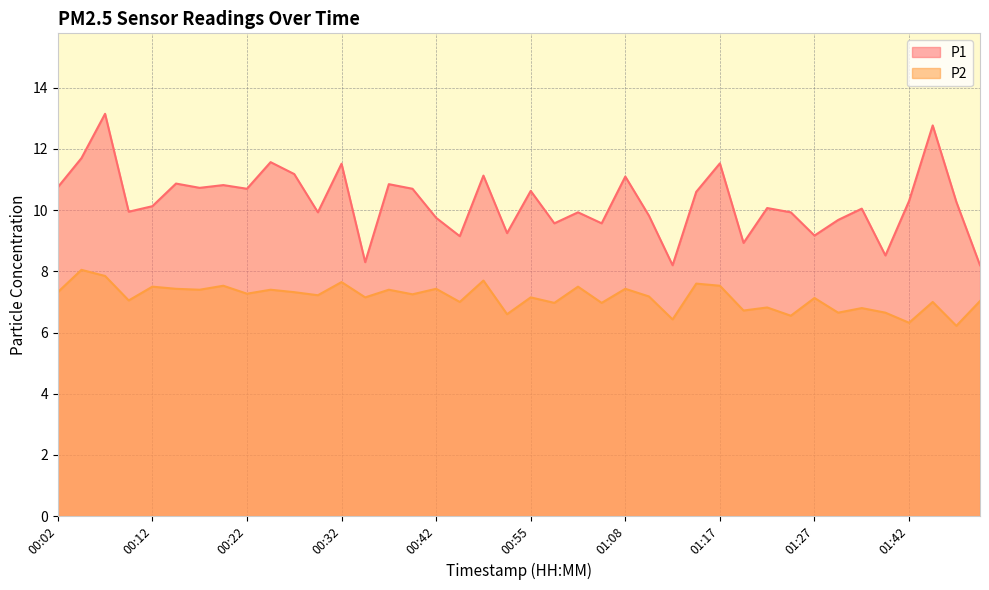

What is the label of the 9th point from the left?

00:22